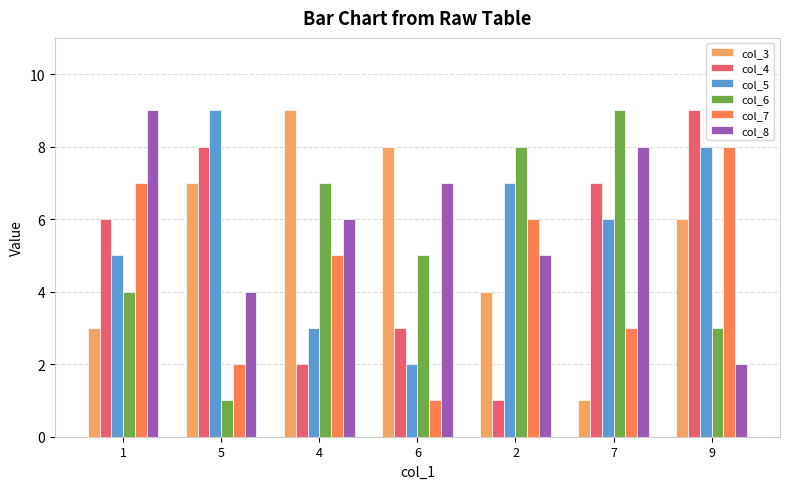

Is the value of col_7 at 6 greater than the value of col_4 at 5?

No